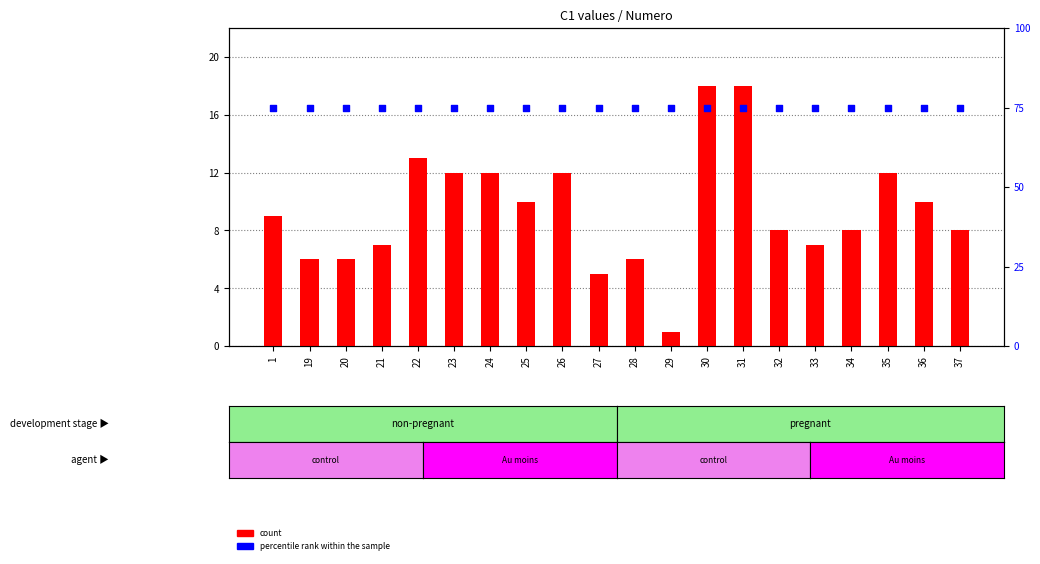

What is the total value across all series at 25?

85